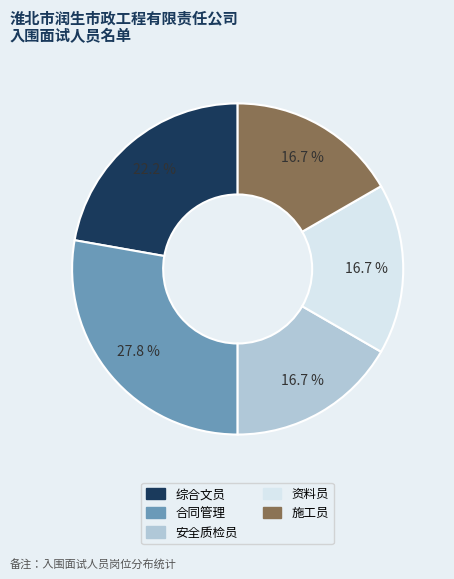

The 资料员 slice represents 17% of the pie. True or false?

True